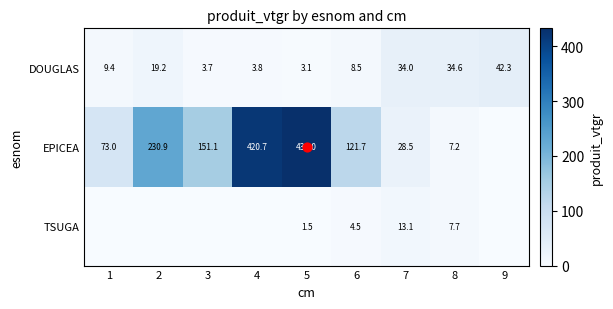

Rank the categories by EPICEA value from lowest to highest.

9, 8, 7, 1, 6, 3, 2, 4, 5